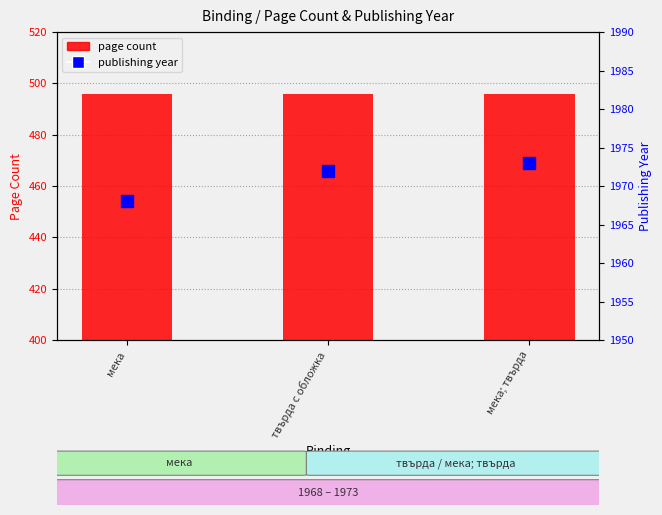

What is the sum of all page count values?

1488